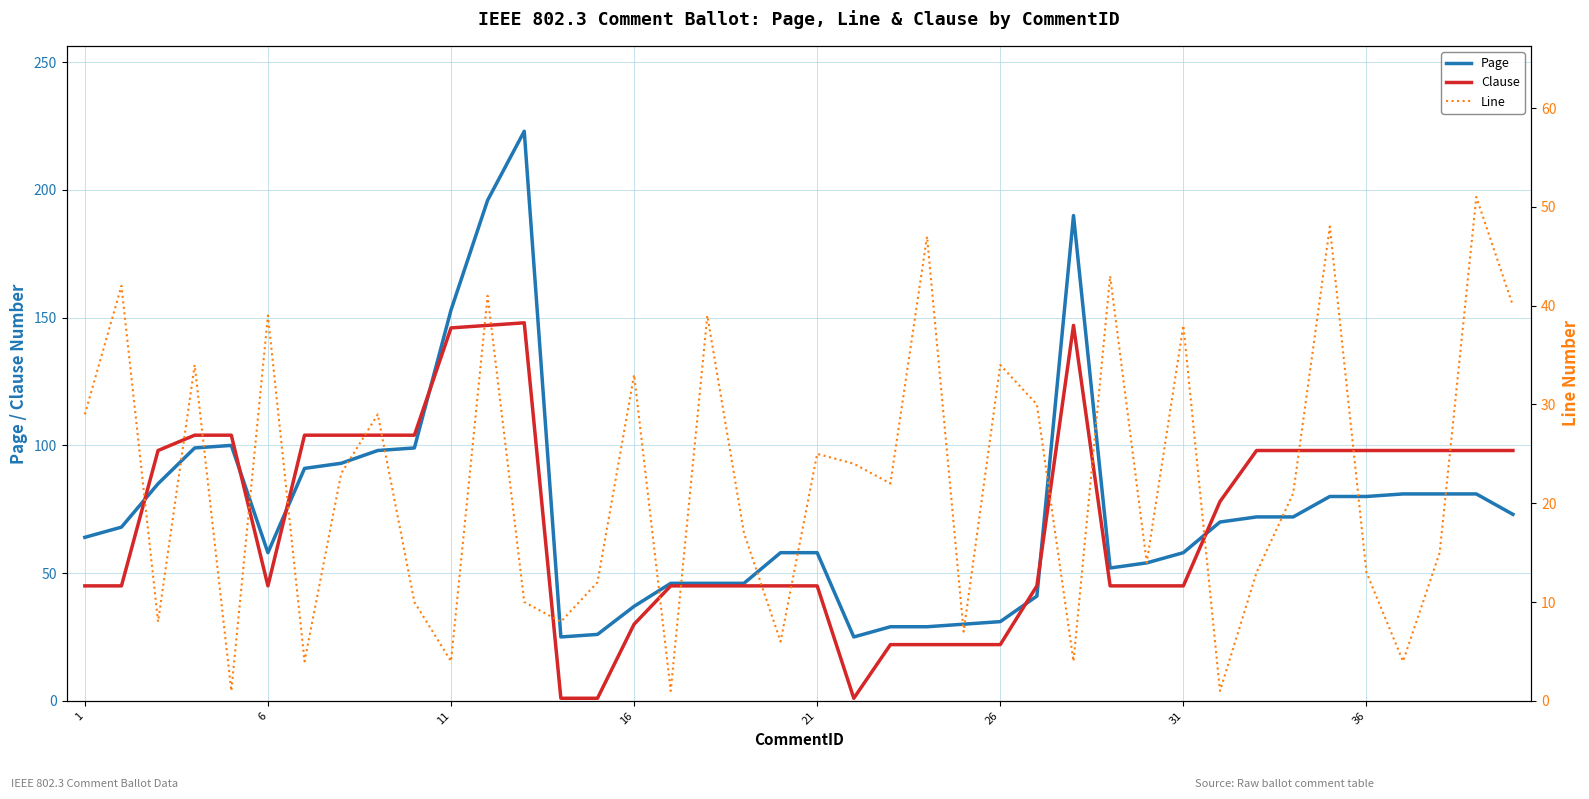

The Line series shows 55 at 11. True or false?

False